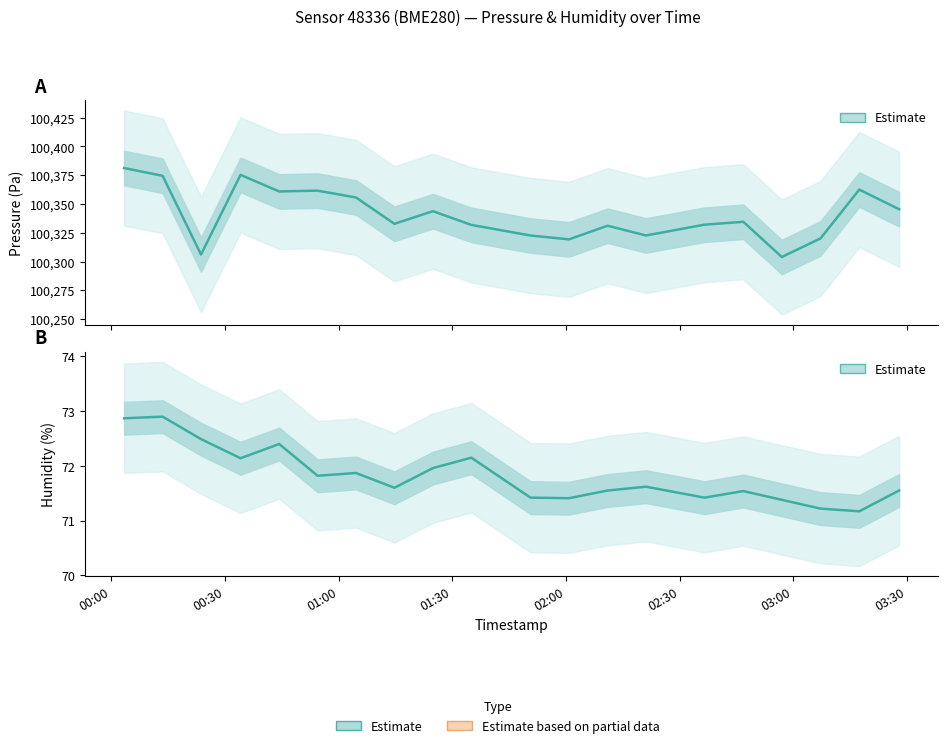

Which series has the widest spread of values?

pressure